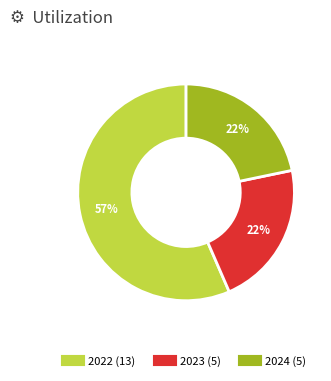

Does any single category account for the majority?

Yes